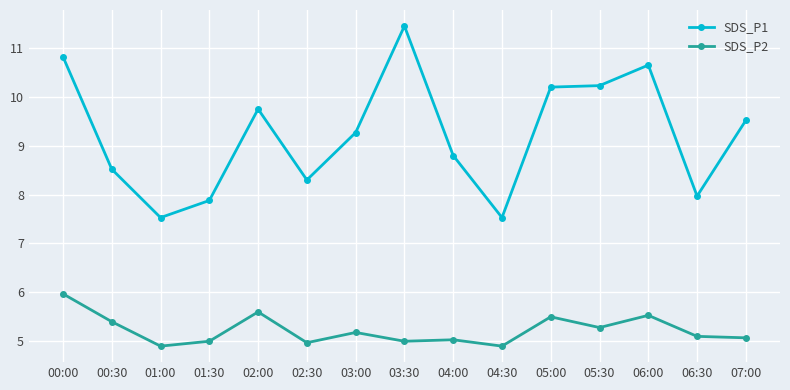

Between 00:00 and 01:30, which series saw the biggest shift?

SDS_P1